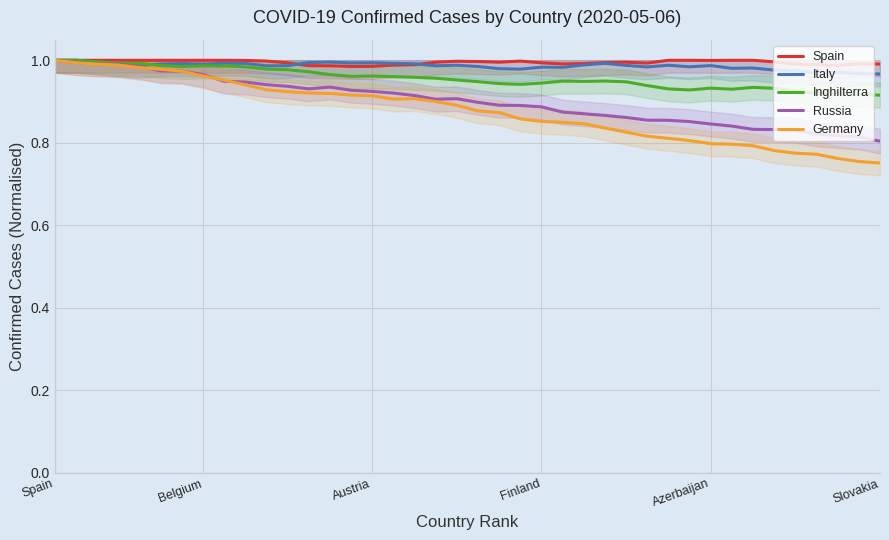

What is the difference between the second highest and second lowest values in the Inghilterra series?

0.1